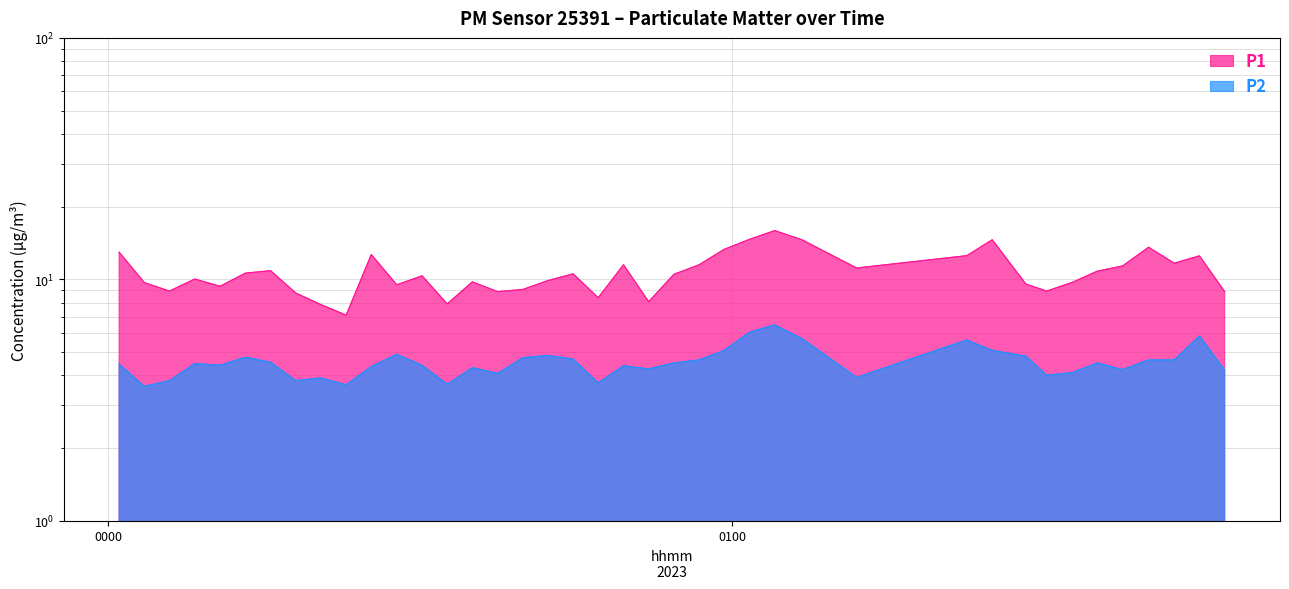

List the series in order of their peak value, lowest first.

P2, P1